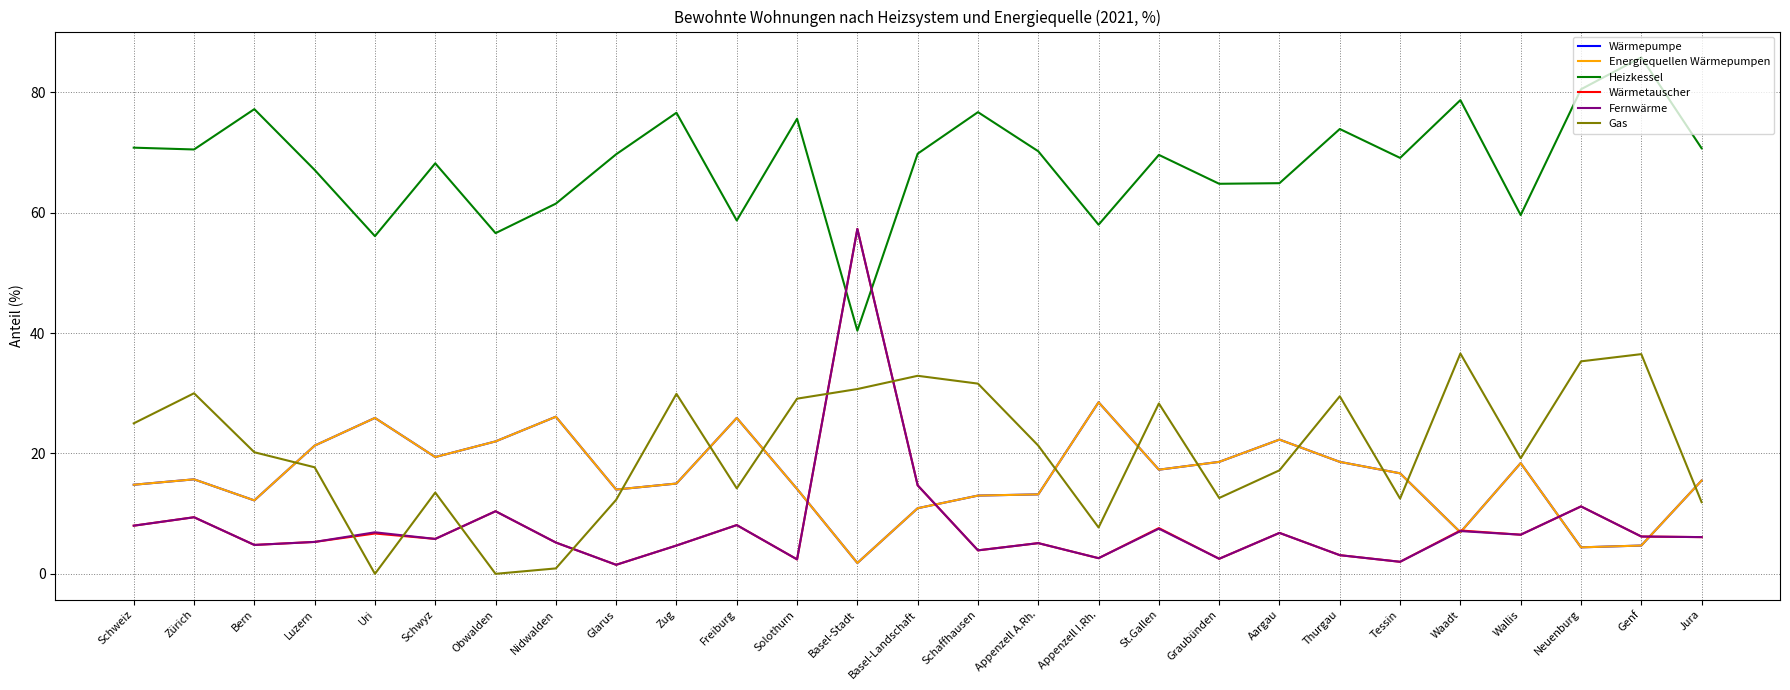

List the series in order of their peak value, lowest first.

Wärmepumpe, Energiequellen Wärmepumpen, Gas, Wärmetauscher, Fernwärme, Heizkessel